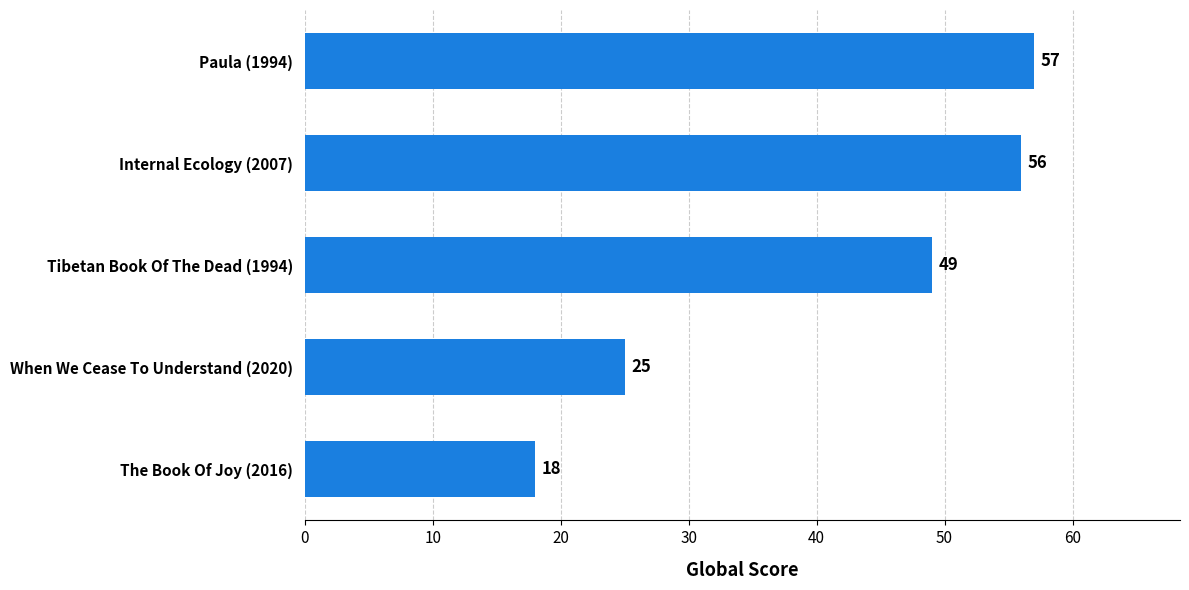

How many bars are there in total?

5